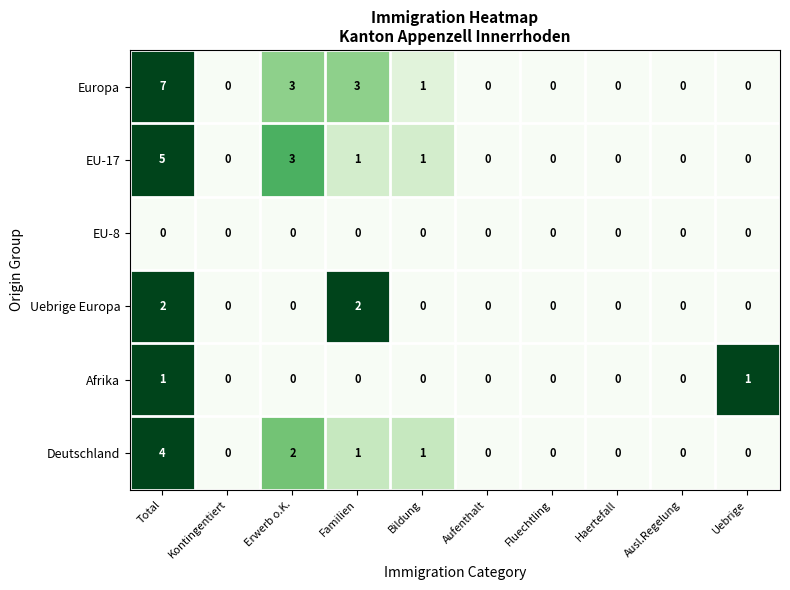

The value of Uebrige Europa at Haertefall is 1. True or false?

False